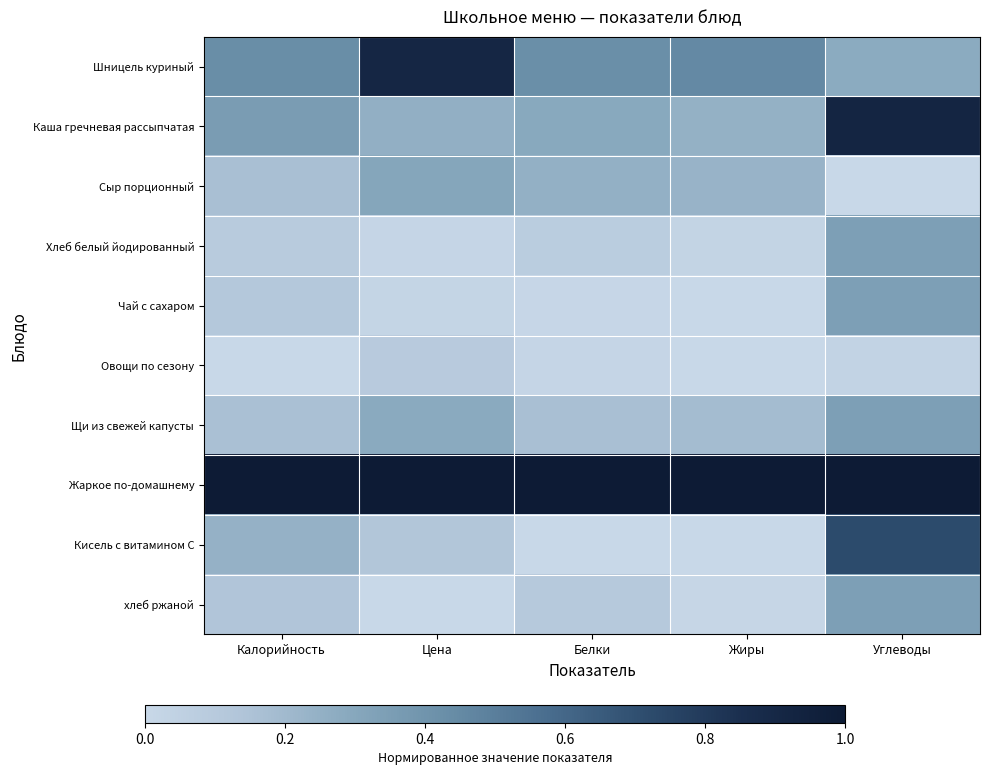

Rank the series by their maximum value, from lowest to highest.

Овощи по сезону, Сыр порционный, Щи из свежей капусты, Хлеб белый йодированный, Чай с сахаром, хлеб ржаной, Кисель с витамином С, Шницель куриный, Каша гречневая рассыпчатая, Жаркое по-домашнему